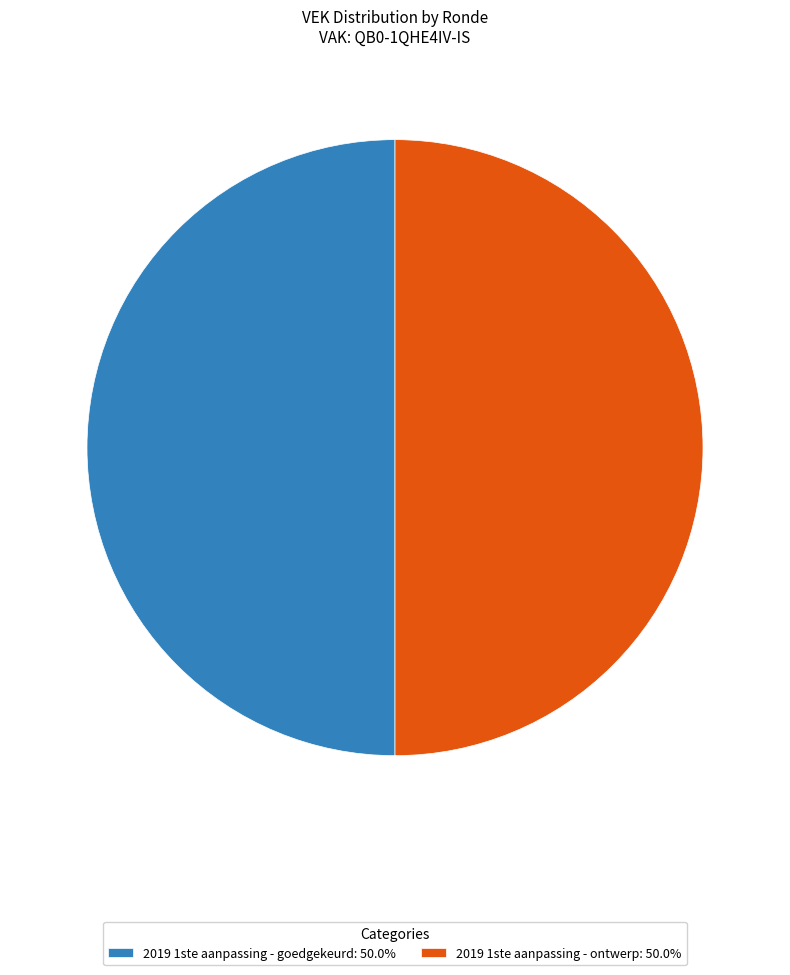

Combined, do 2019 1ste aanpassing - goedgekeurd: 50.0% and 2019 1ste aanpassing - ontwerp: 50.0% account for over 50%?

Yes